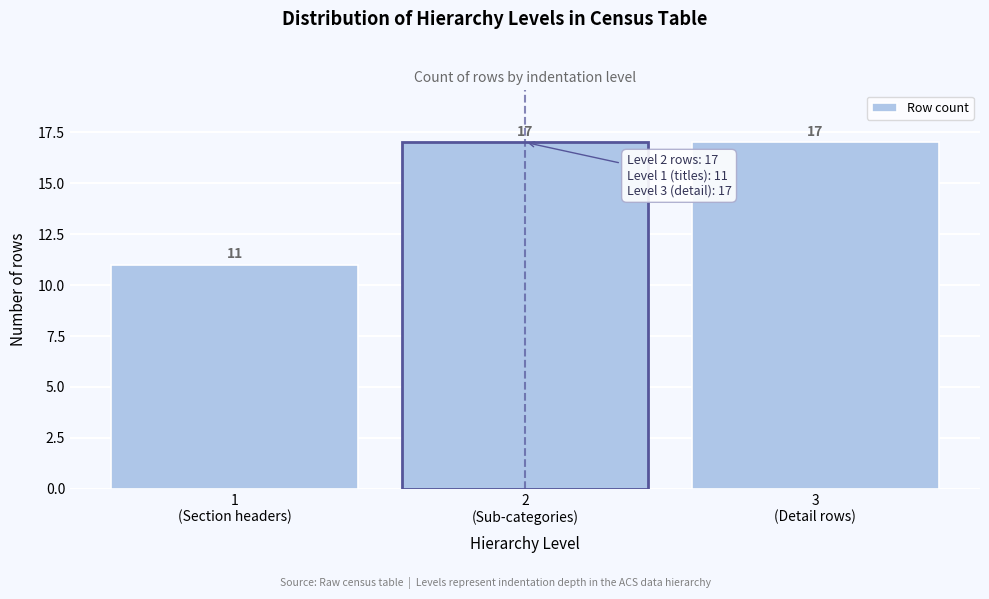

Reading left to right, what are all the values shown in this chart?

11	17	17